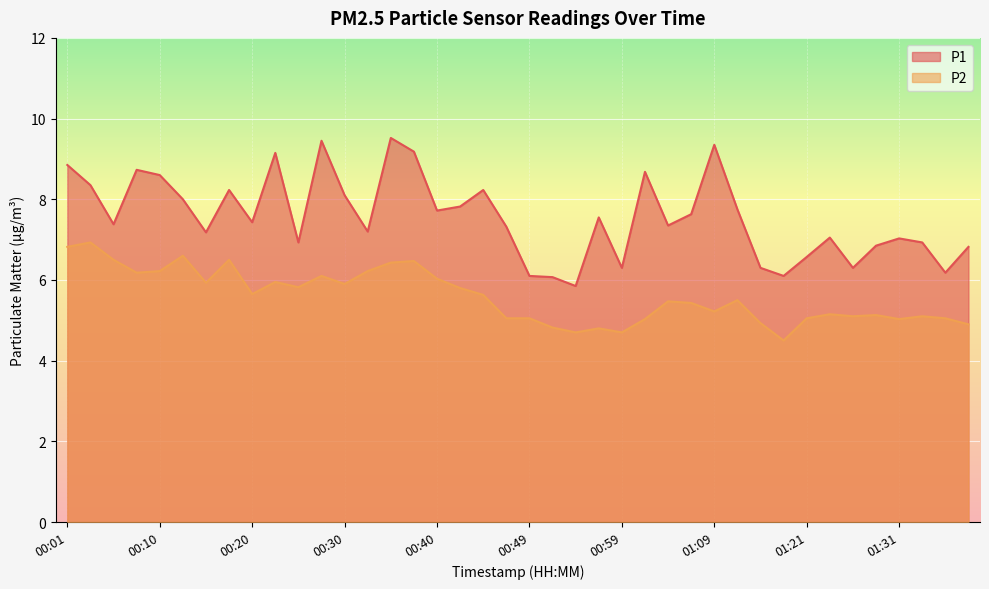

What is the label of the 7th point from the left?

00:15